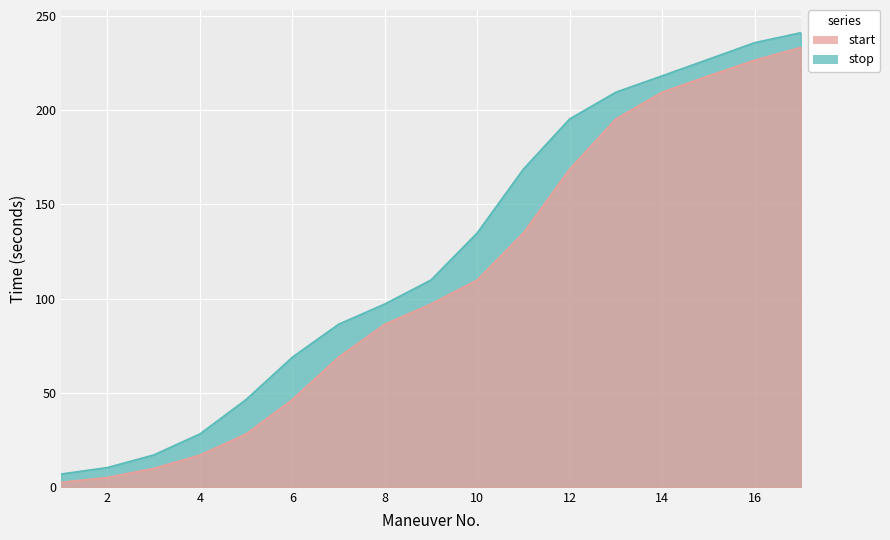

Rank the series by their average value, from lowest to highest.

start, stop